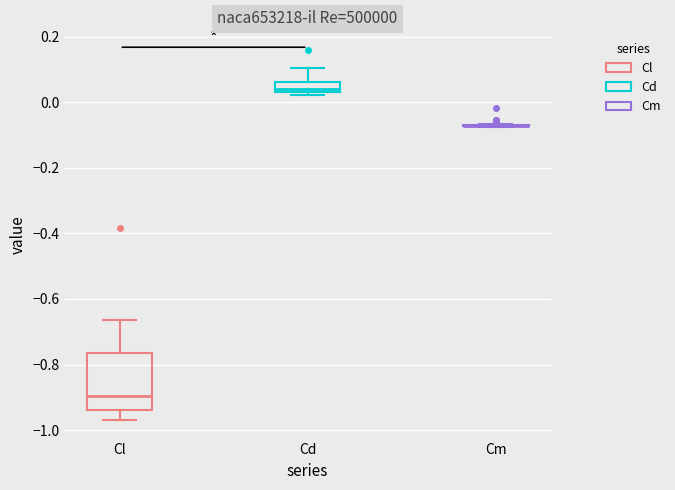

Where is the lower edge of the box for Cl on the y-axis? The values are not printed on the chart, so give them approximately, as read against the axis.

-0.94